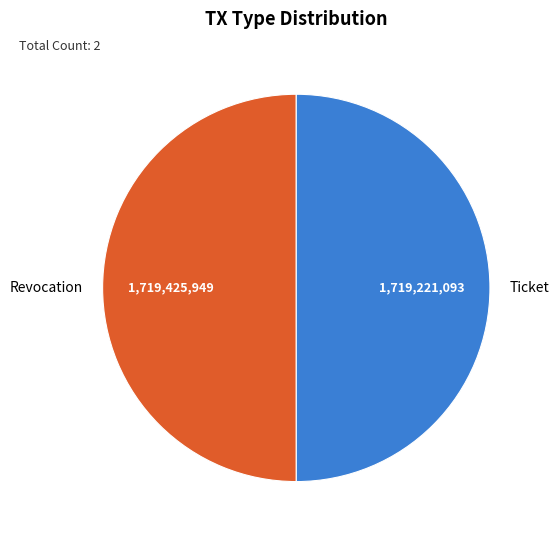

How many slices are in this pie chart?

2